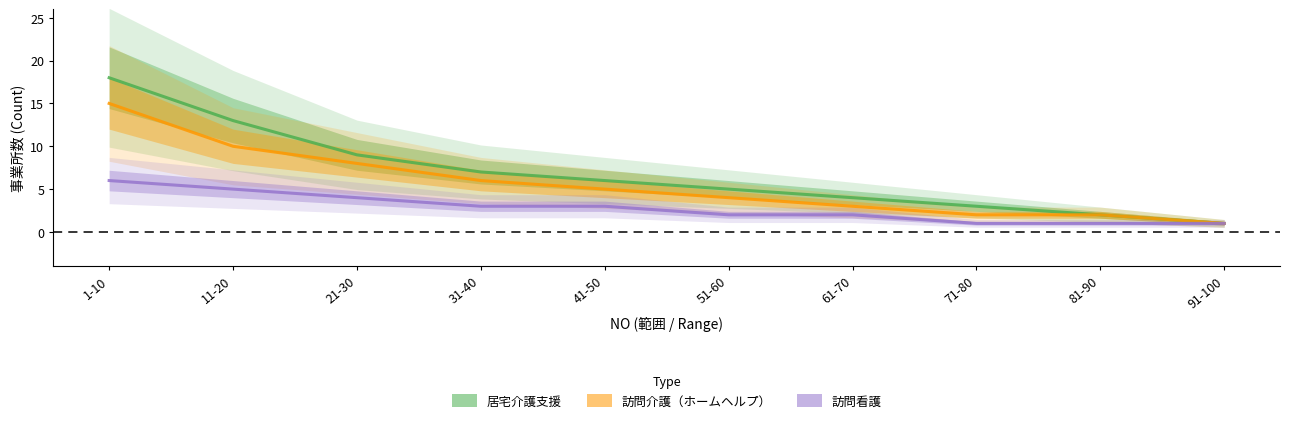

What is the maximum value for 訪問介護?

15